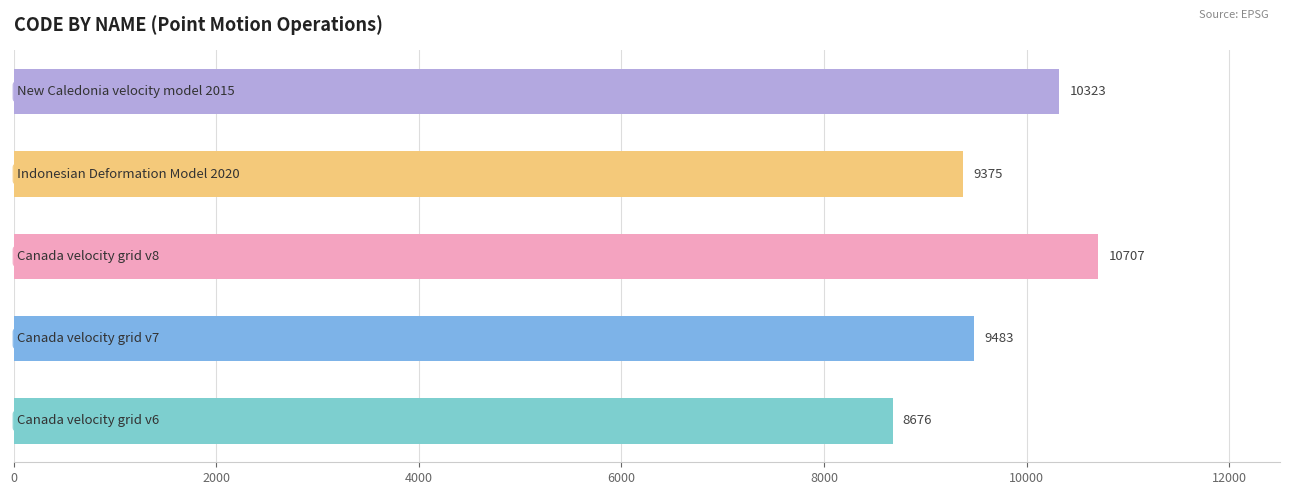

What is the greatest value displayed?

10707